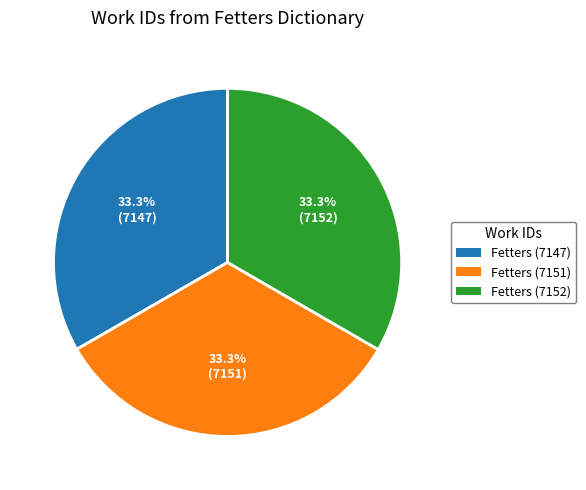

What percentage is the Fetters (7151) slice, to the nearest percent?

33%